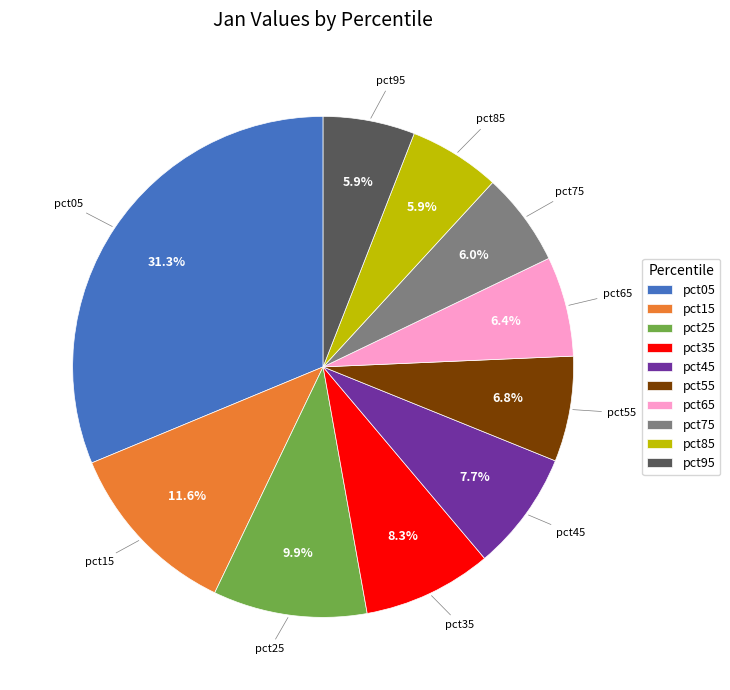

To the nearest percent, what percentage of the pie is pct65?

6%